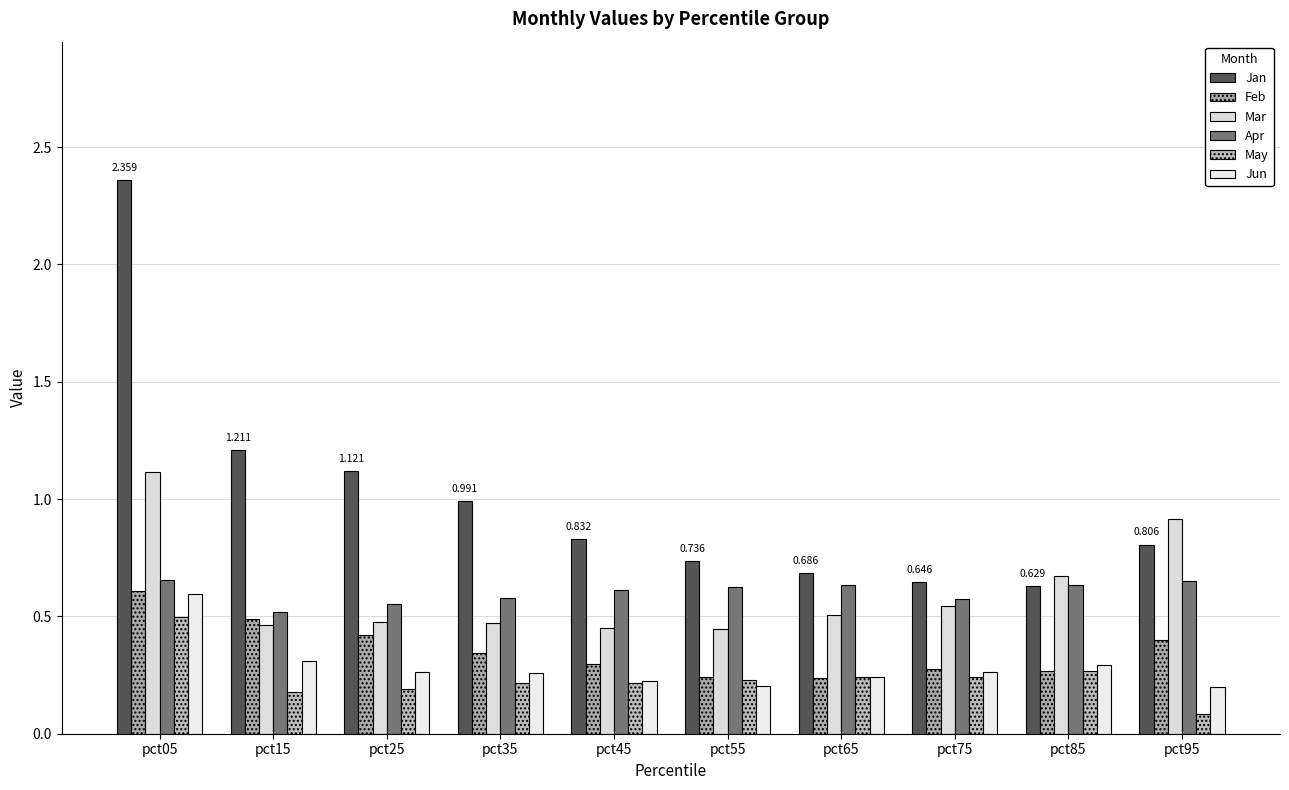

At which label is Mar closest to 0?

pct55